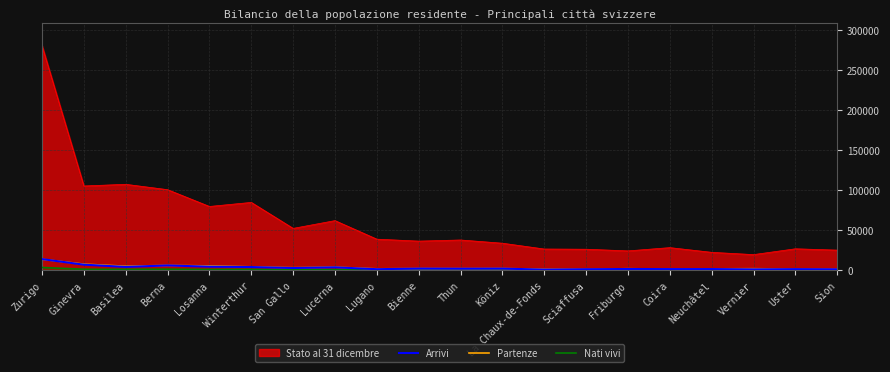

True or false: Nati vivi has a value of 270 at Lugano.

True